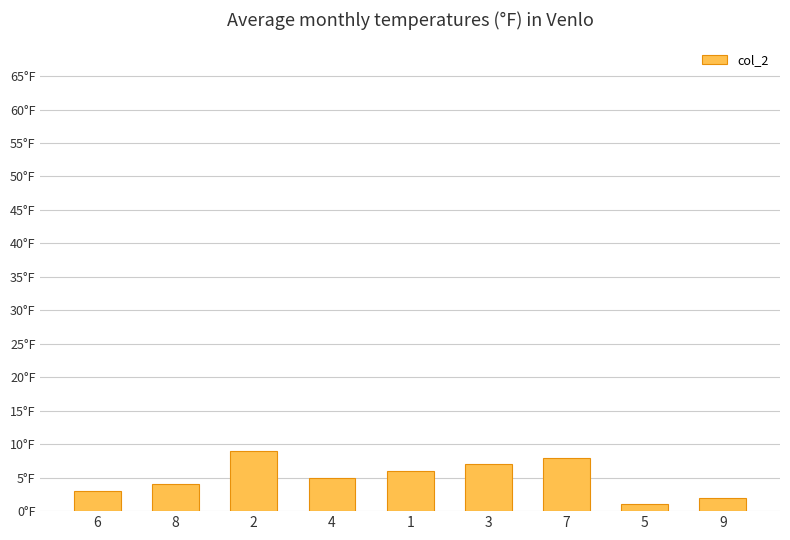

What is the change in value from 3 to 5?

-6